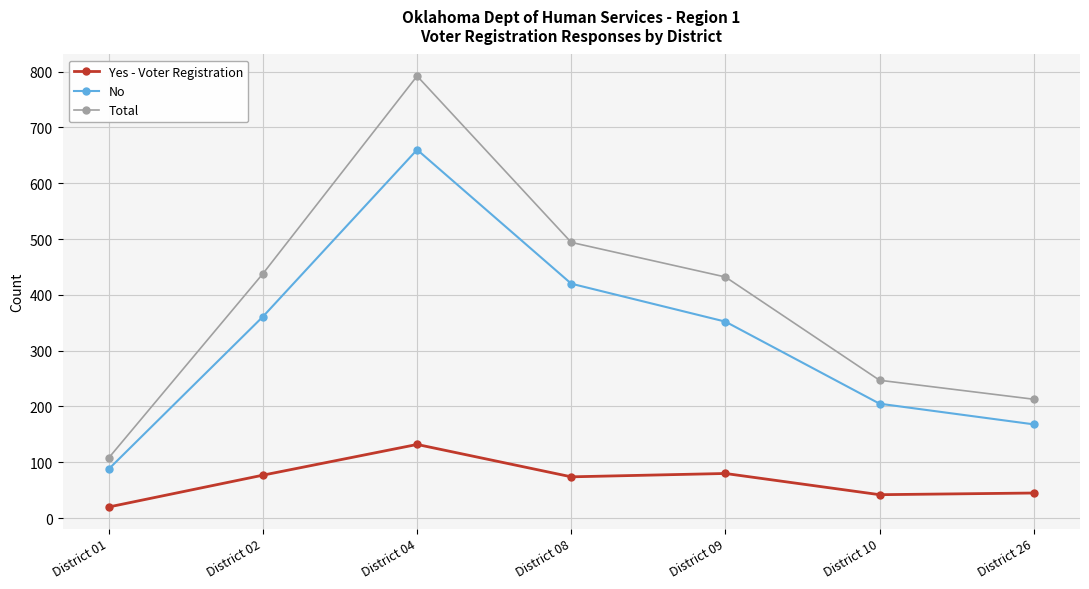

In Total, how many points are higher than both neighbors (excluding endpoints)?

1